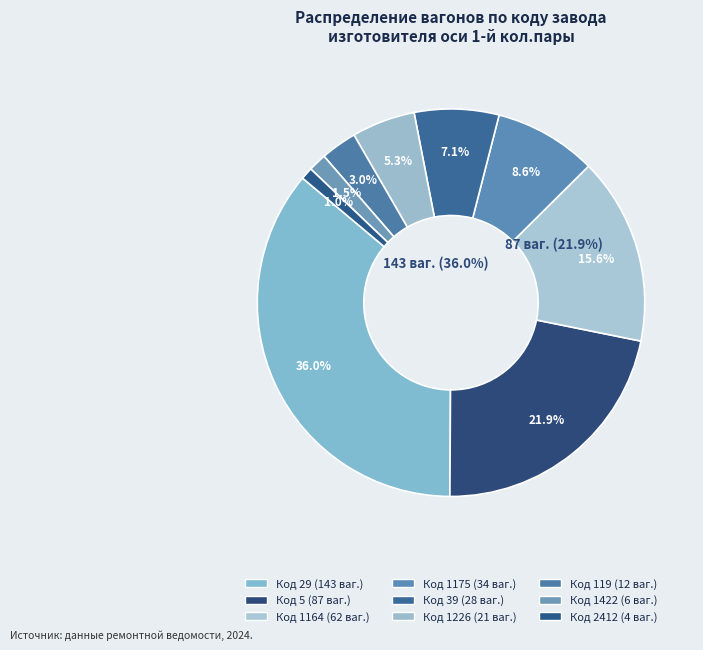

Which has a higher value, 5 or 1226?

5